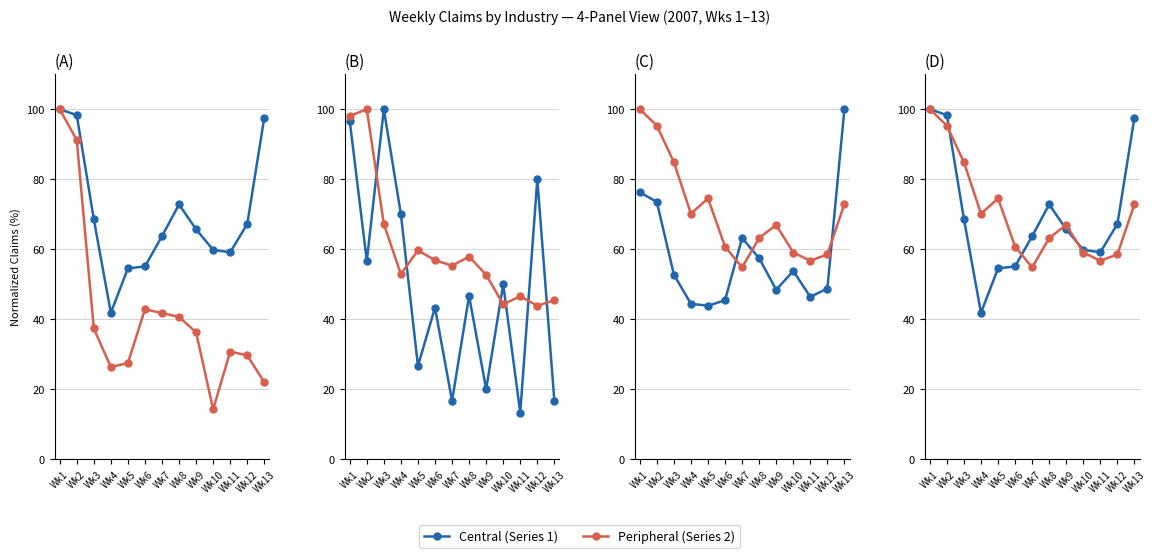

How many lines are shown in the chart?

6